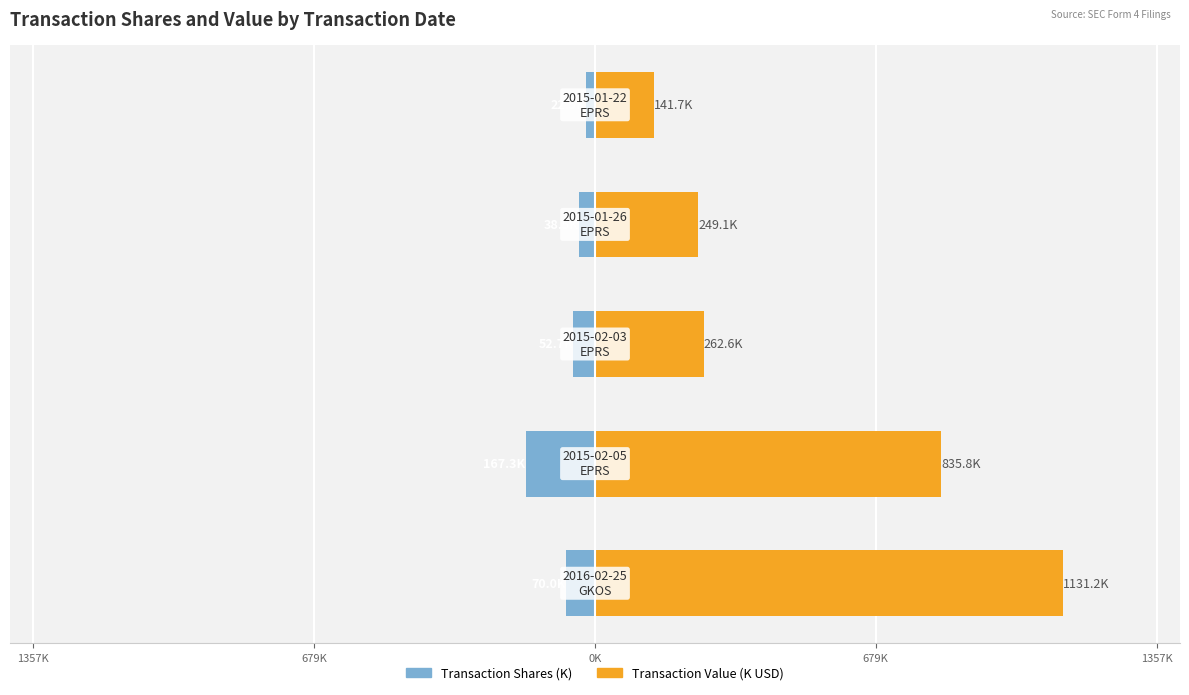

Between 0K and 1357K, which is larger?

1357K